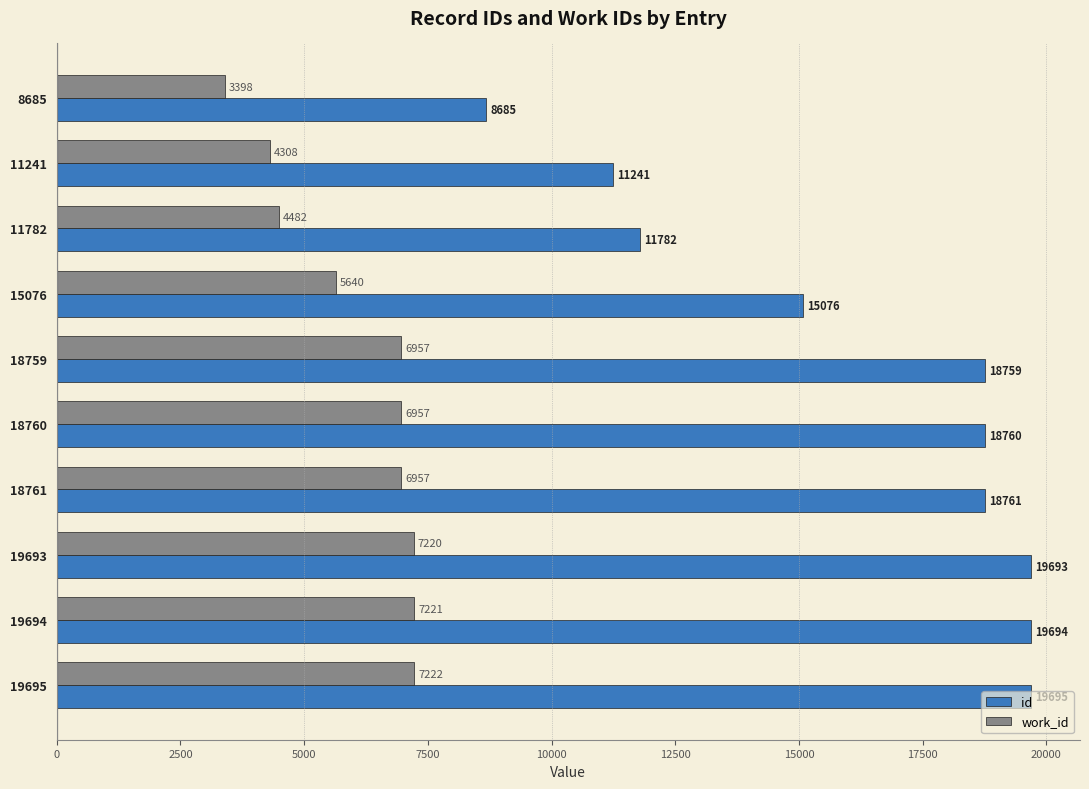

Where is id nearest to the value 14190?

15076